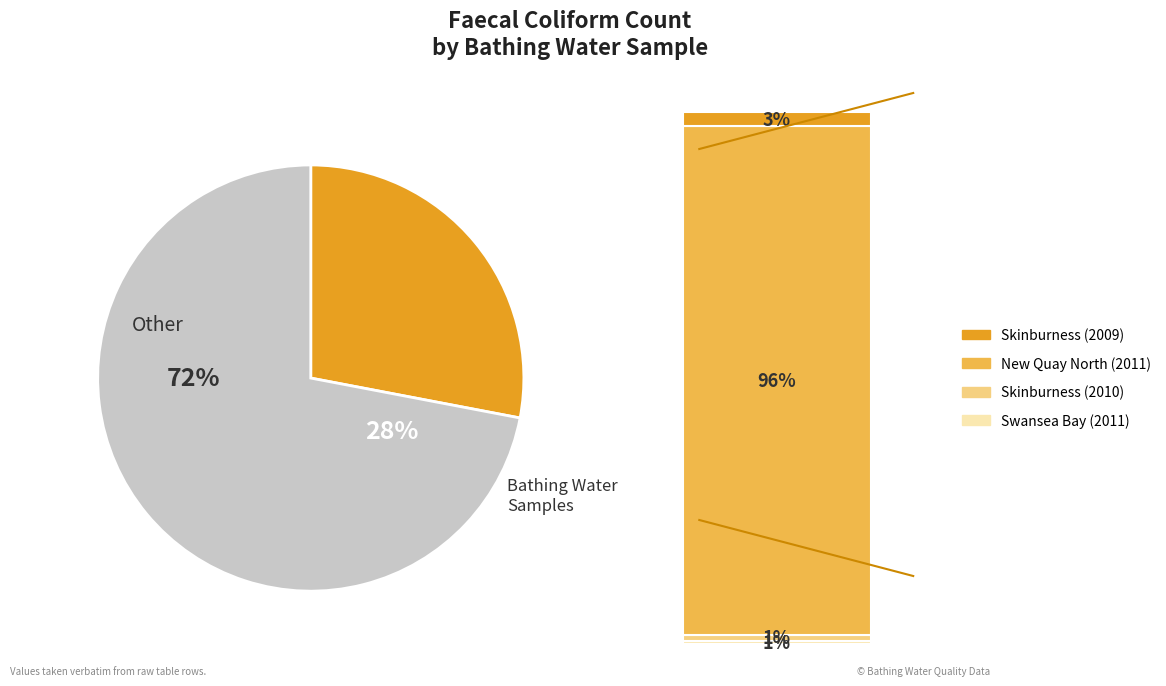

Is it true that Swansea Bay (2011) is 11% of the pie?

False